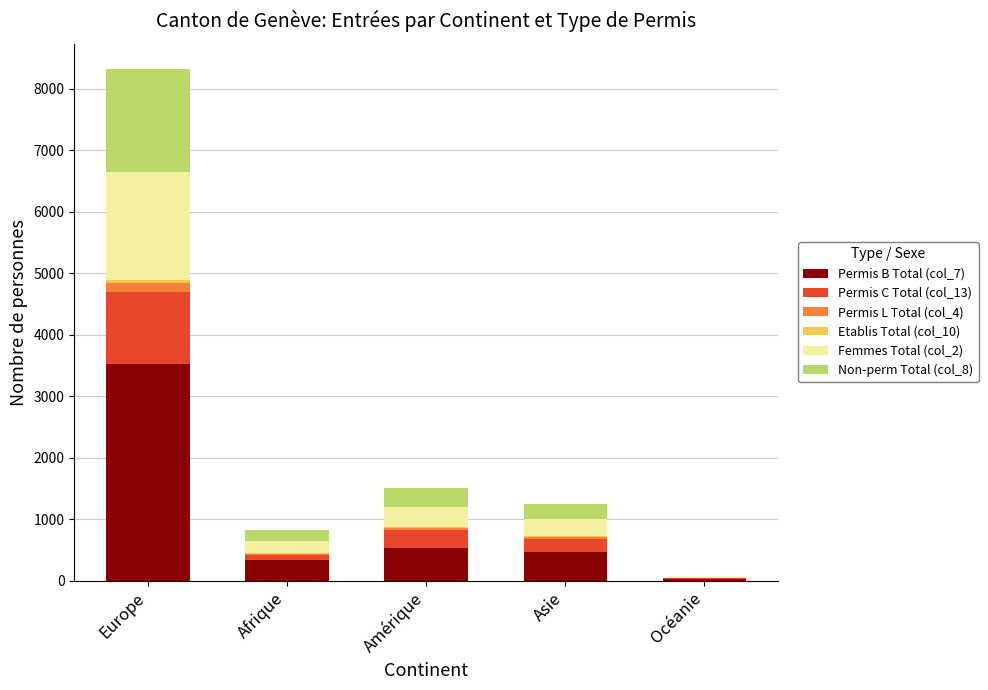

Which category has the highest value in the Permis B Total (col_7) series?

Europe